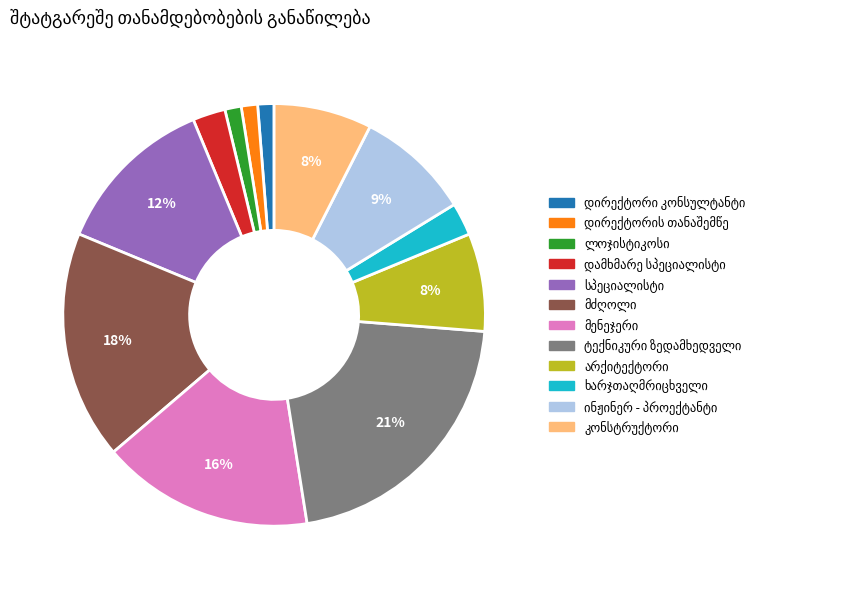

Does any single category account for the majority?

No